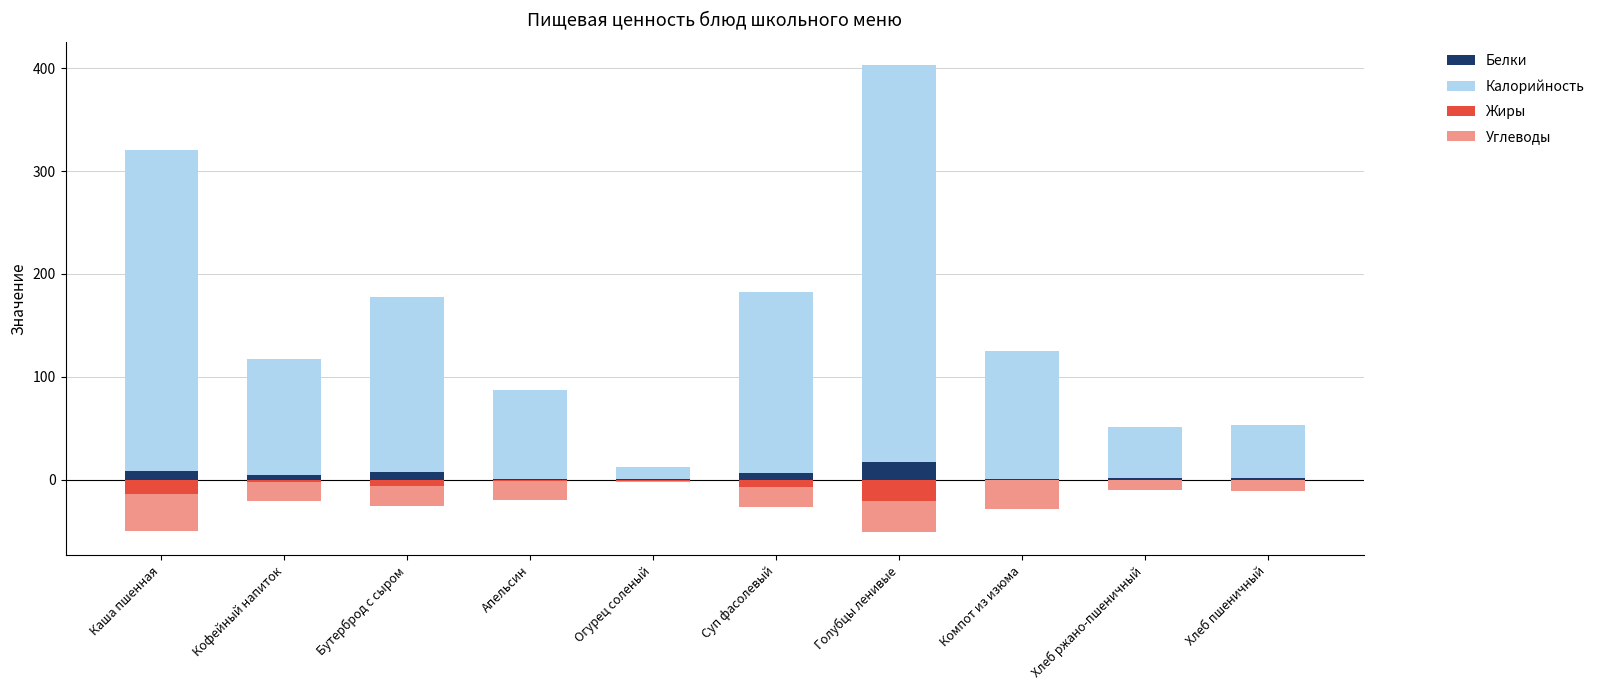

Which series has the largest total across all categories?

Калорийность